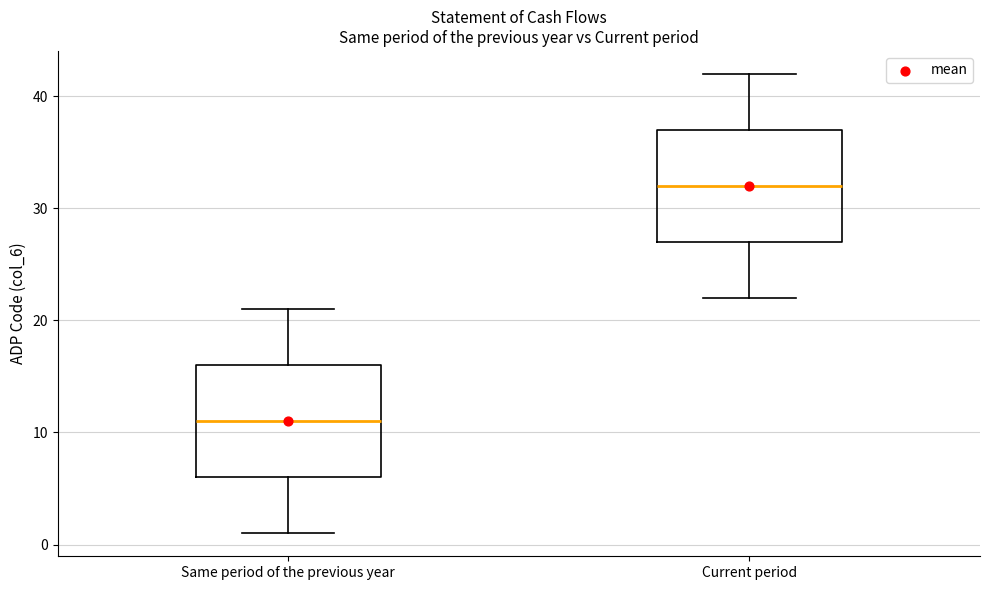

Reading left to right, transcribe this box plot: for each box, give where its median line is, the range the box spans, and where its two whiskers end, as read against the y-axis. The values are not printed on the chart, so give them approximately, as read against the axis.

Same period of the previous year: median 11, box 6 to 16, whiskers 1 to 21
Current period: median 32, box 27 to 37, whiskers 22 to 42